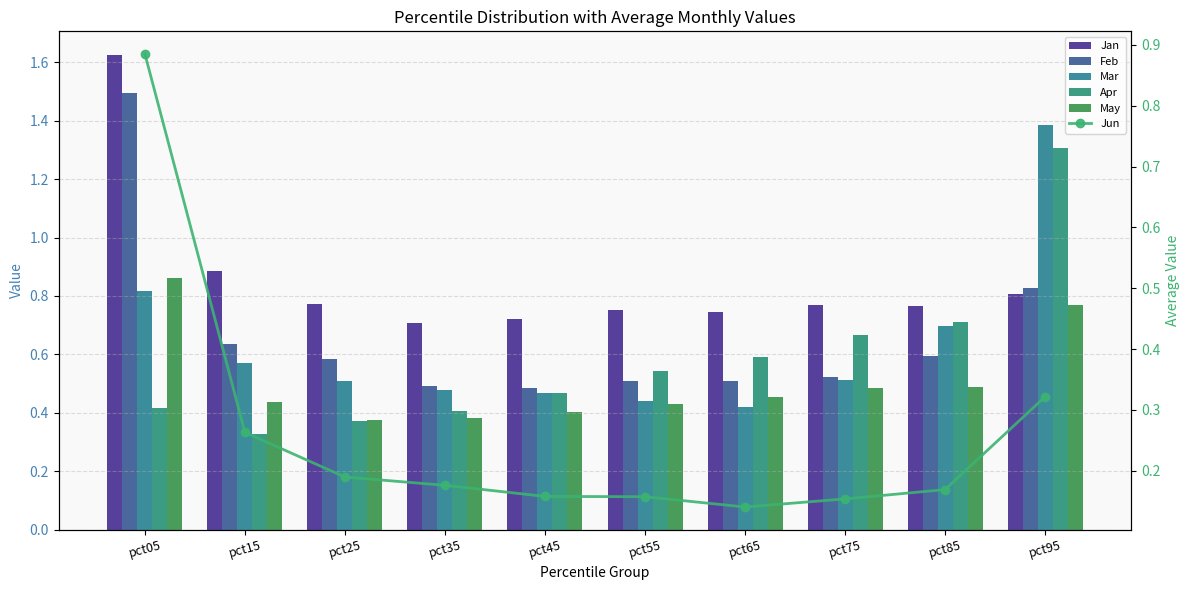

What are all the series names shown in the legend?

Jan, Feb, Mar, Apr, May, Jun